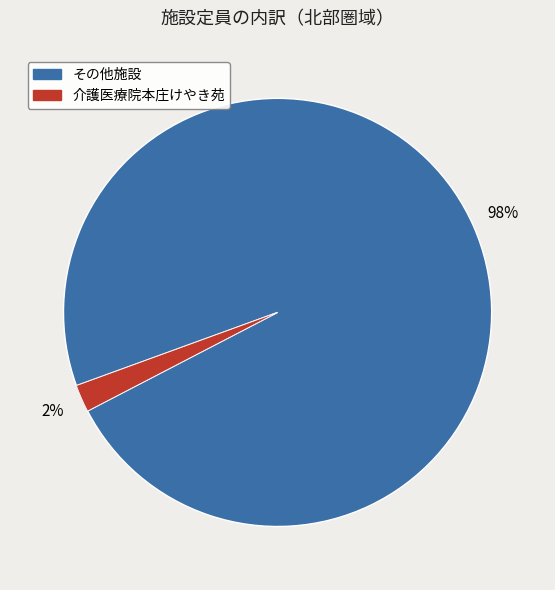

Does any single category account for the majority?

Yes